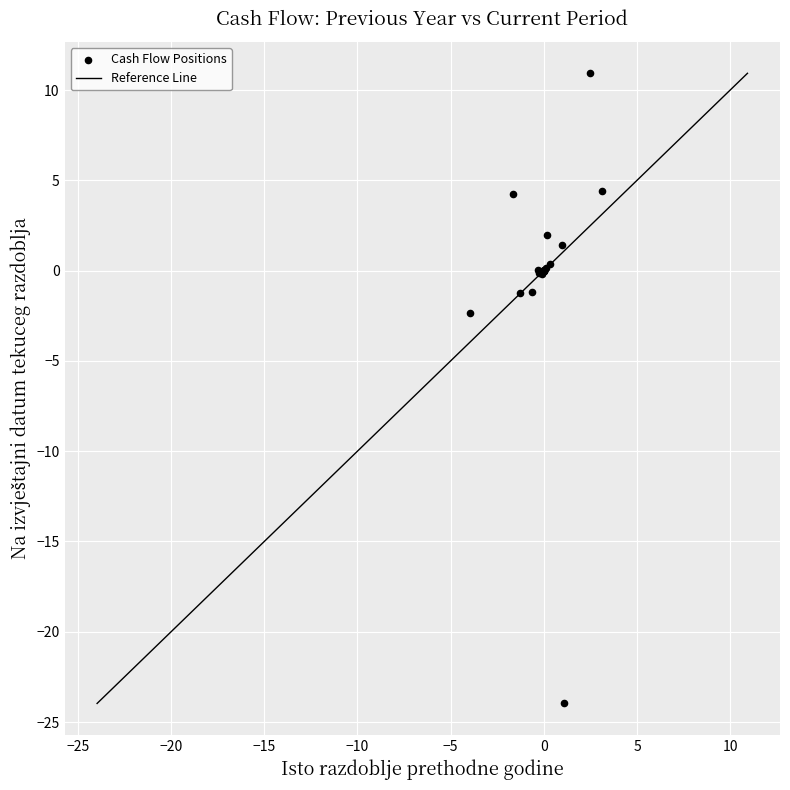

What Y value in the scatter plot is closest to -6?

-2.3